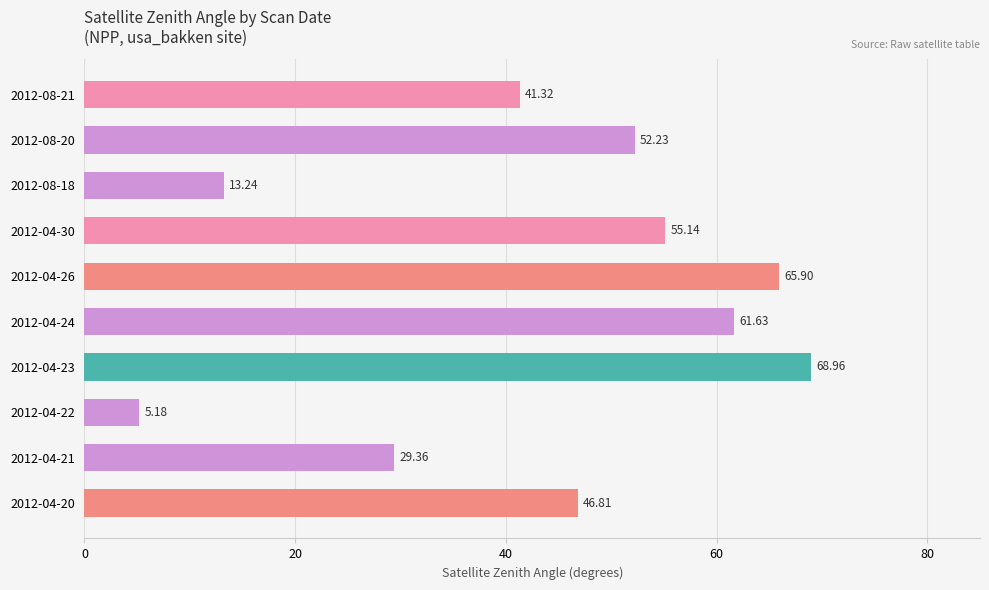

What is the maximum value shown in the chart?

69.0